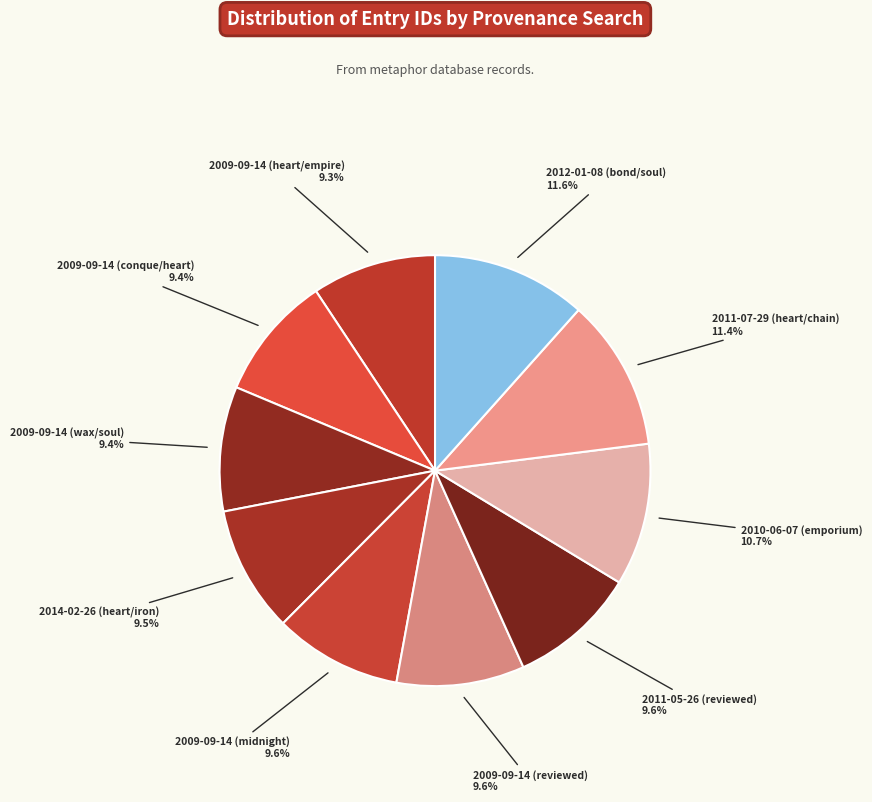

How many slices are in this pie chart?

10